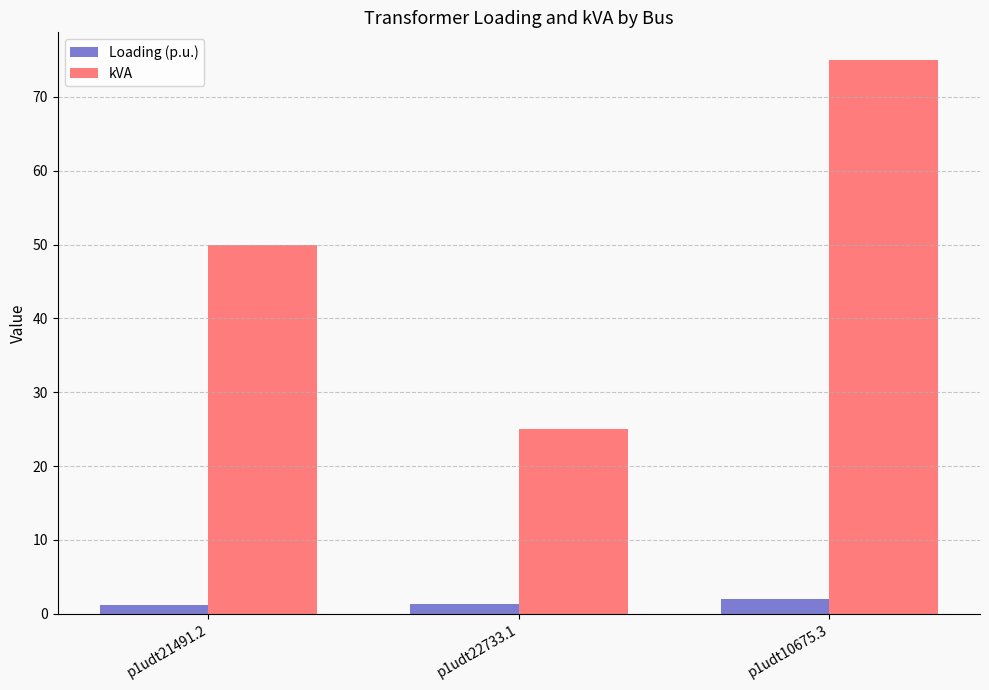

Rank the series at p1udt21491.2 from highest to lowest value.

kVA, Loading (p.u.)